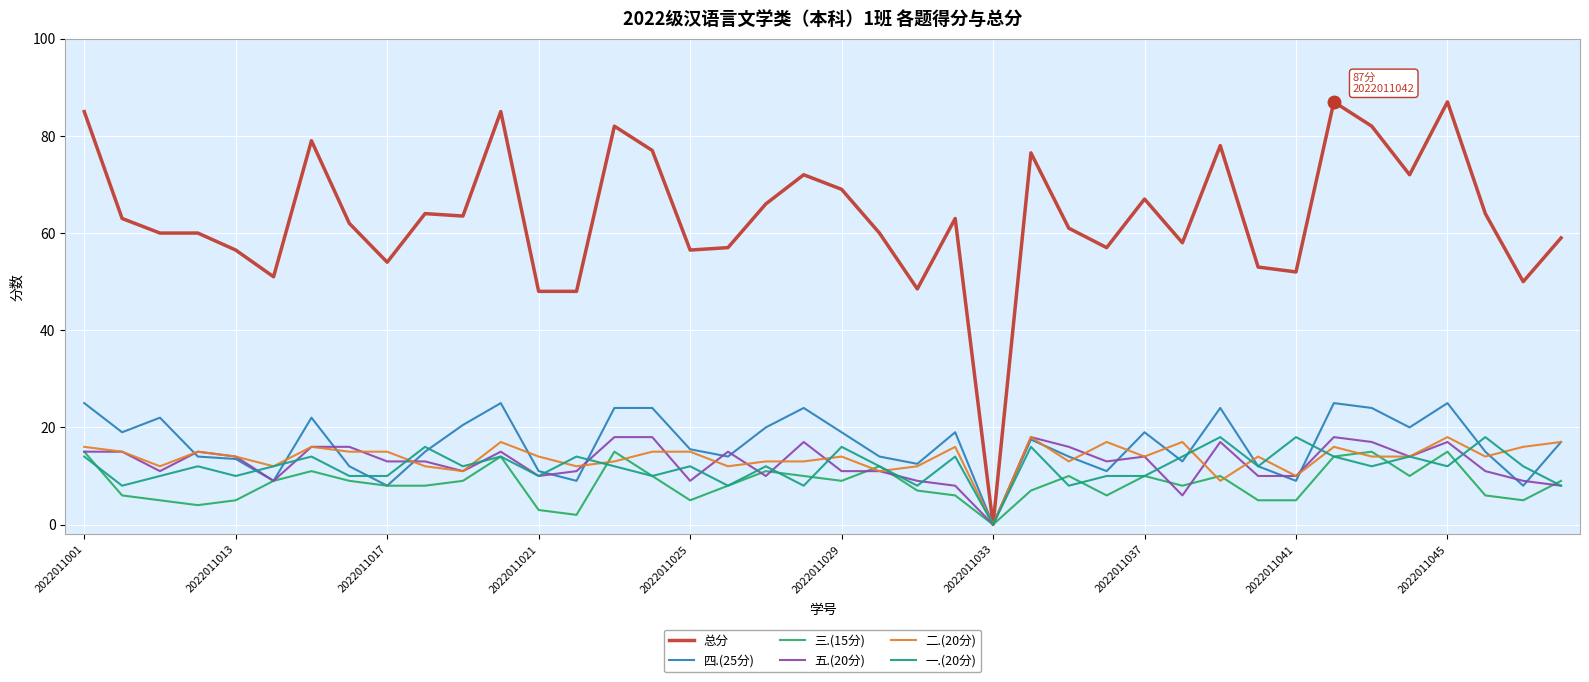

Which series has the largest range (max minus min)?

总分